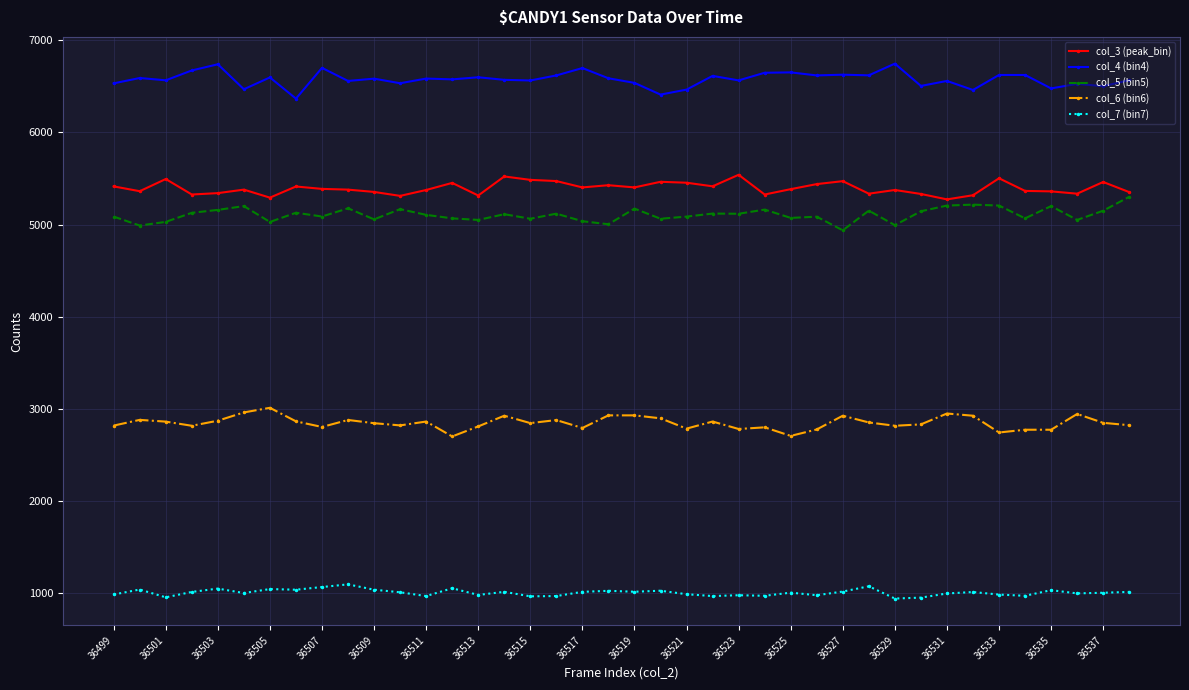

Is this an area chart (filled region under the line)?

No